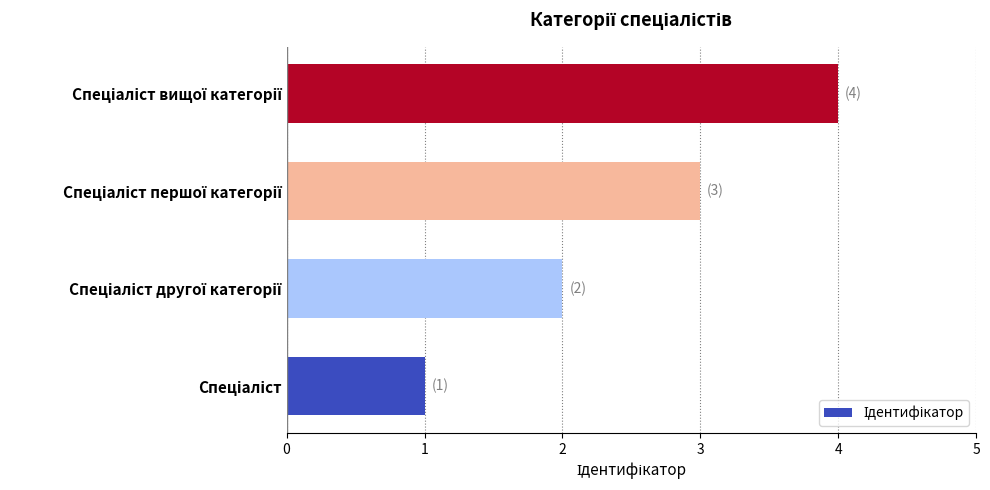

What is the greatest value displayed?

4